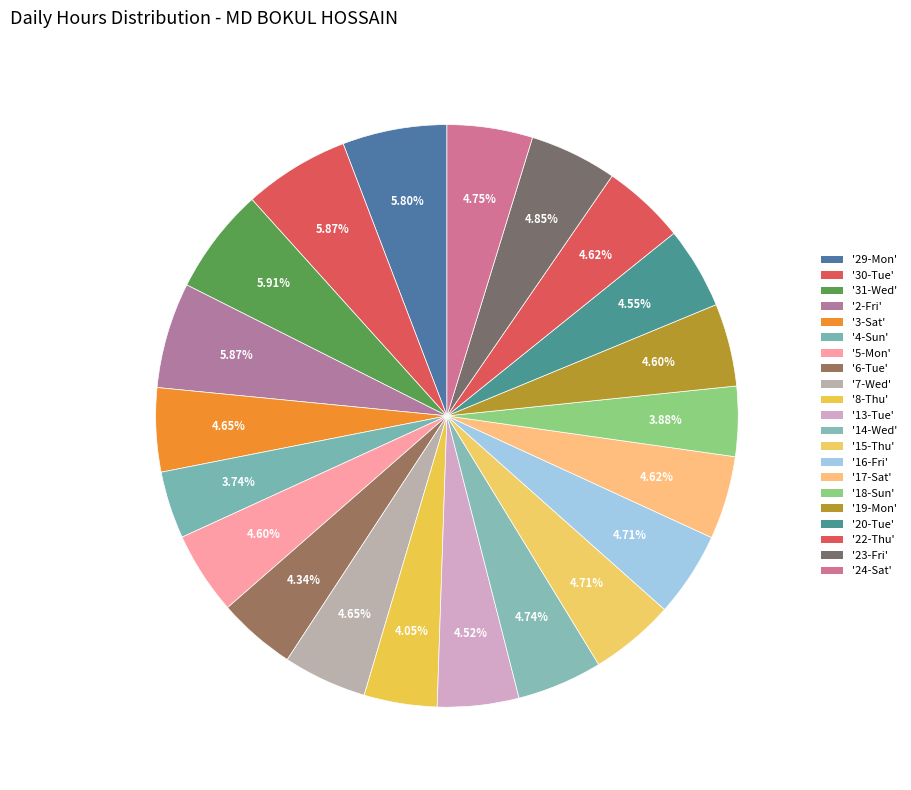

Which category has the smallest portion of the pie?

4-Sun